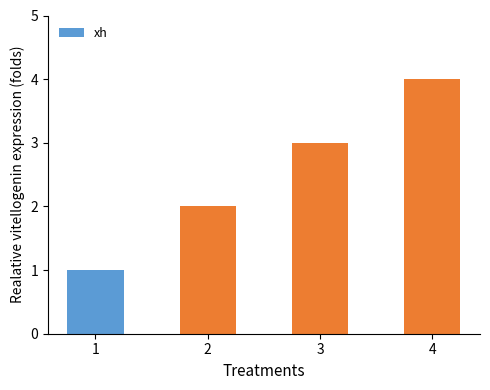

How many bars are there in total?

4